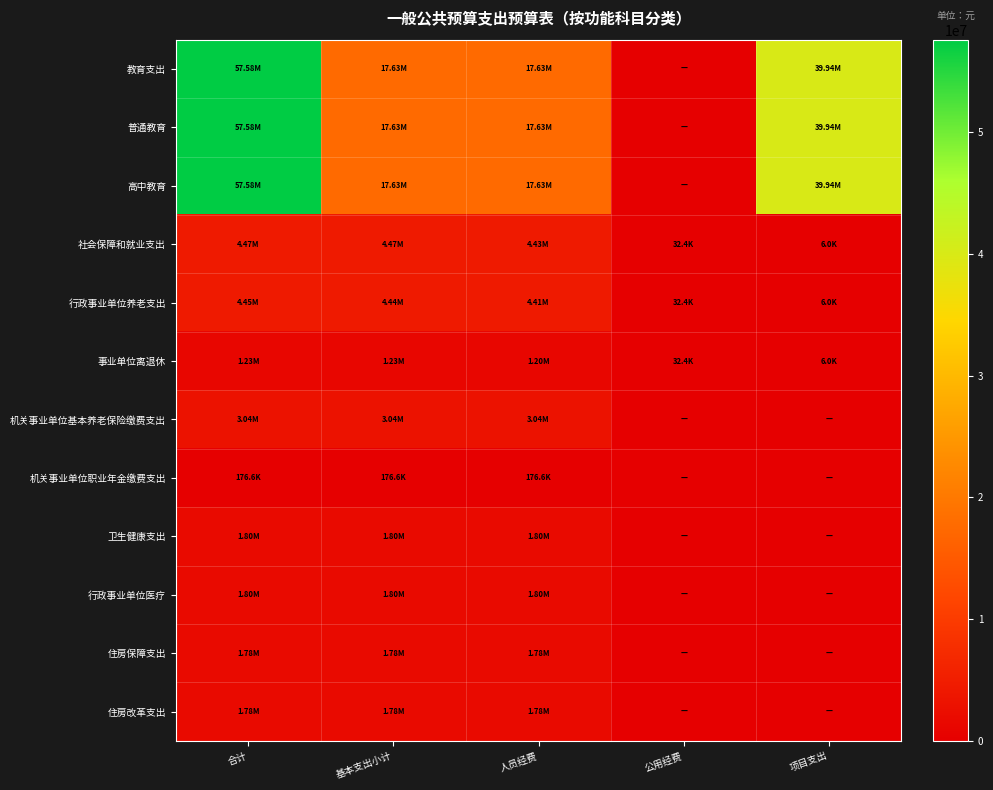

What is the greatest value displayed?

57576833.4